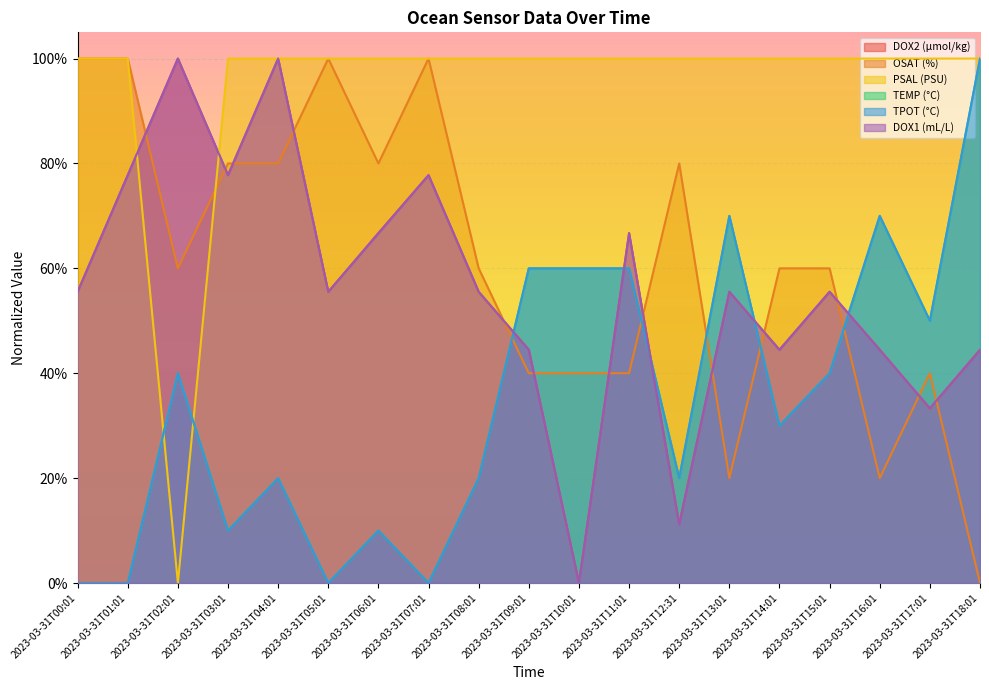

Is it true that OSAT (%) equals 1.0 at 2023-03-31T01:01?

True